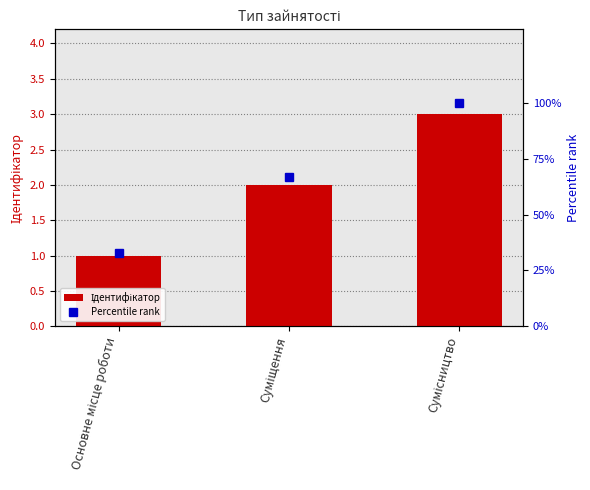

At which category is the sum across all series the highest?

Сумісництво